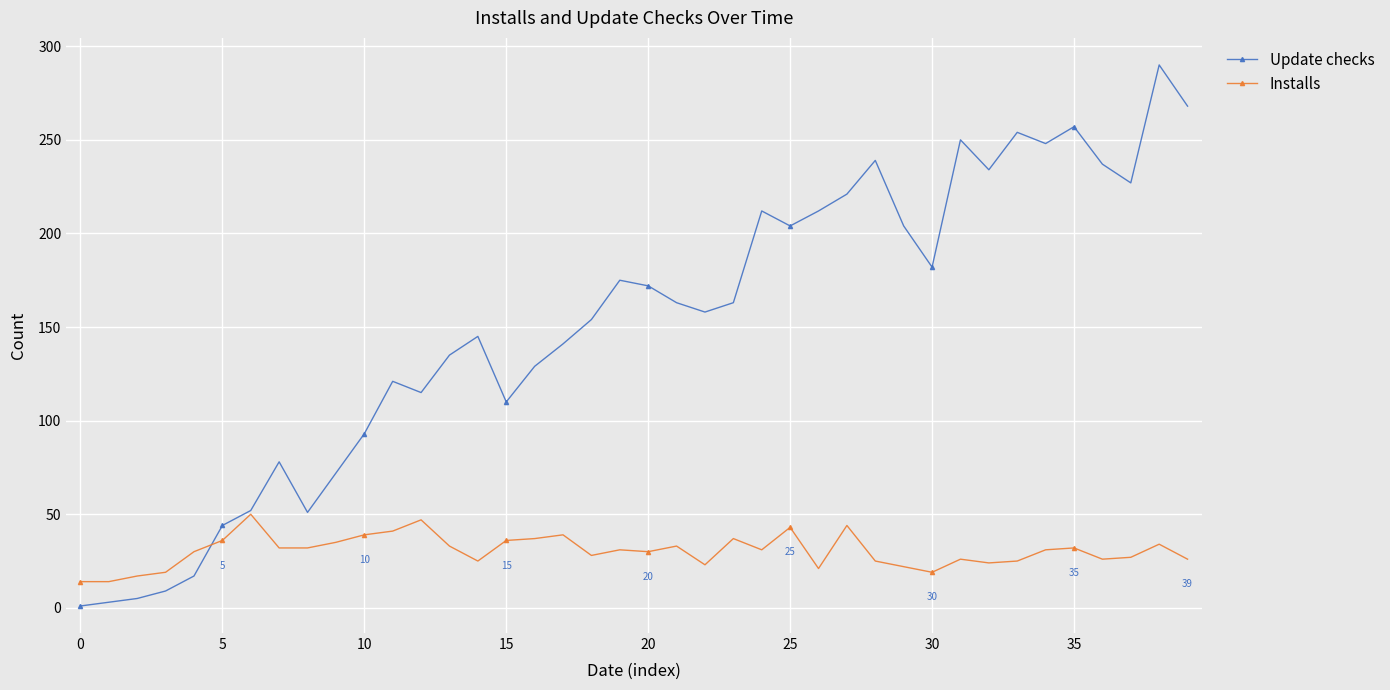

Rank the series by their maximum value, from lowest to highest.

Installs, Update checks